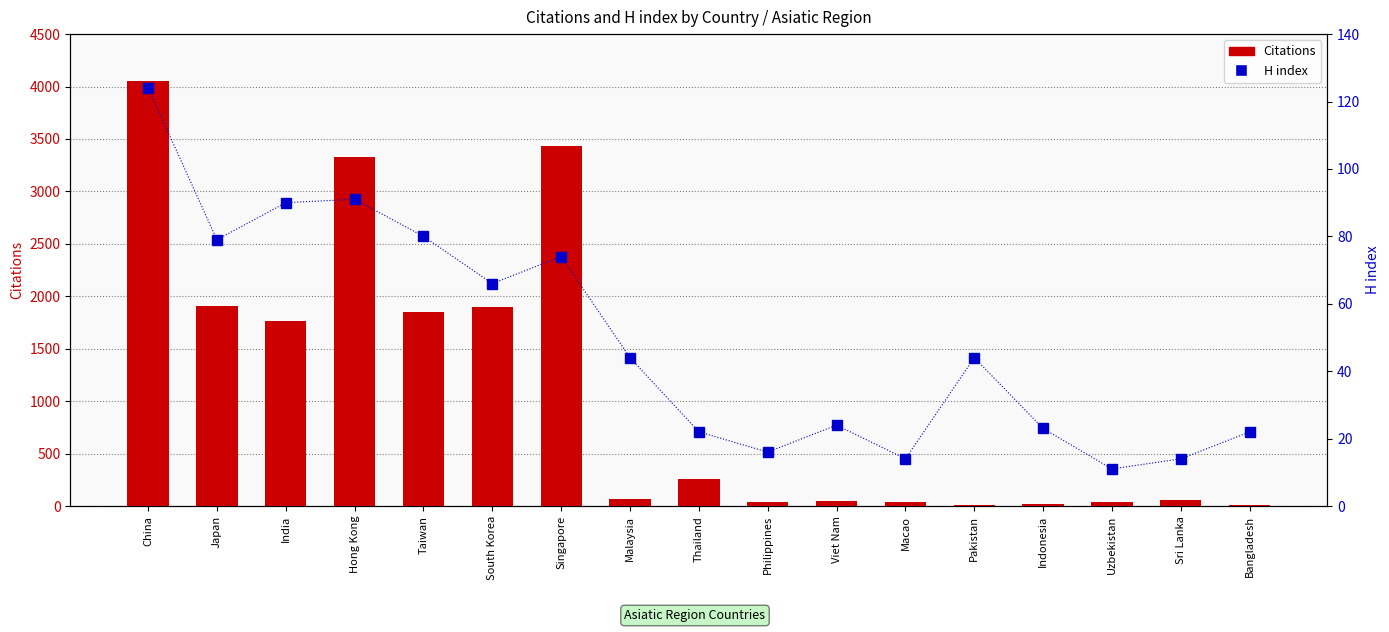

At which label does Citations first exceed 68?

China